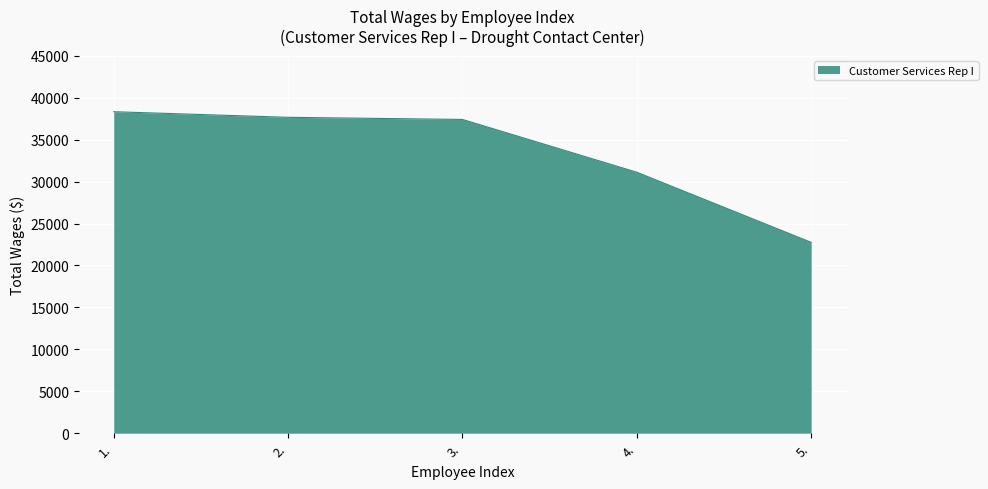

Between 4. and 1., which is larger?

1.